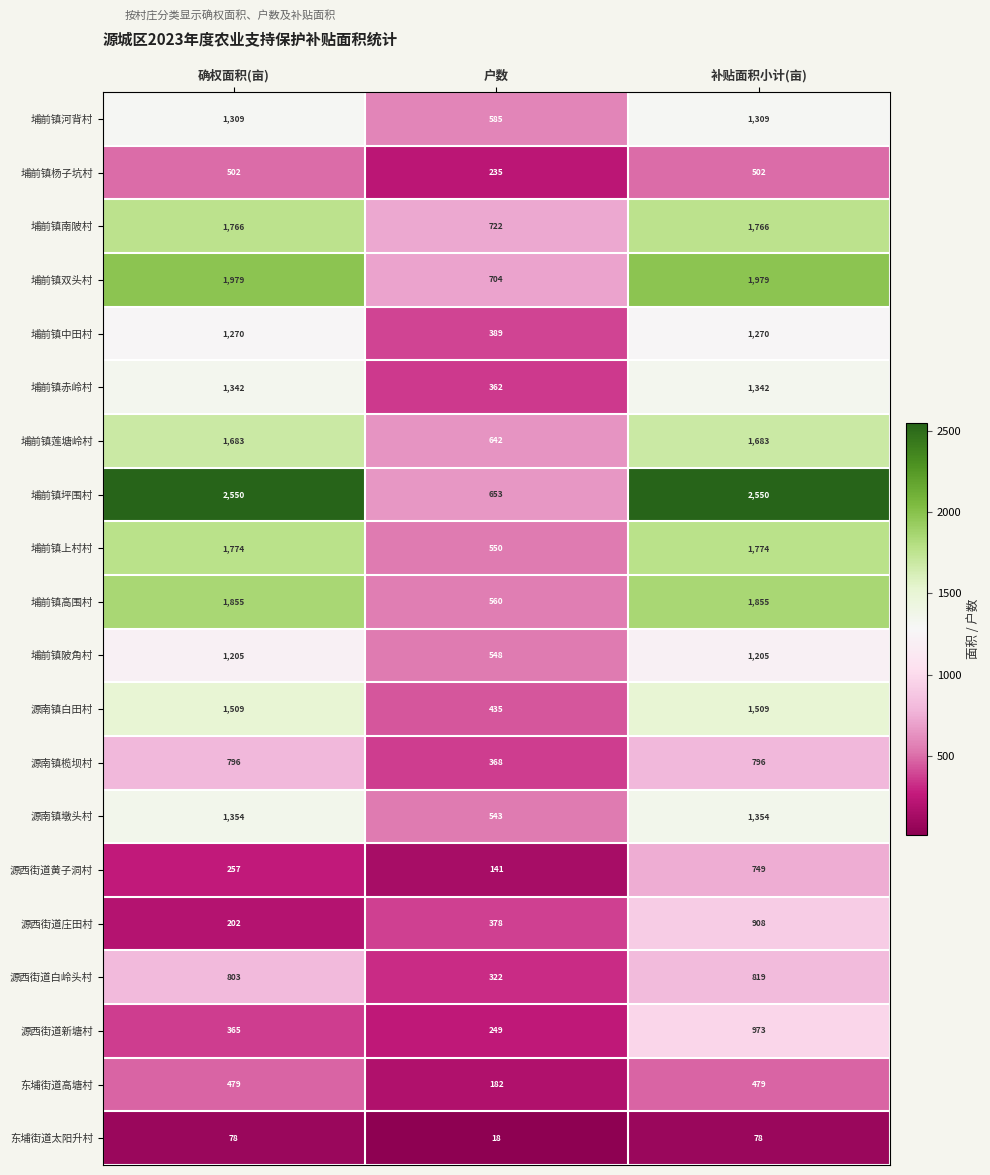

Where is 埔前镇中田村 nearest to the value 829?

户数